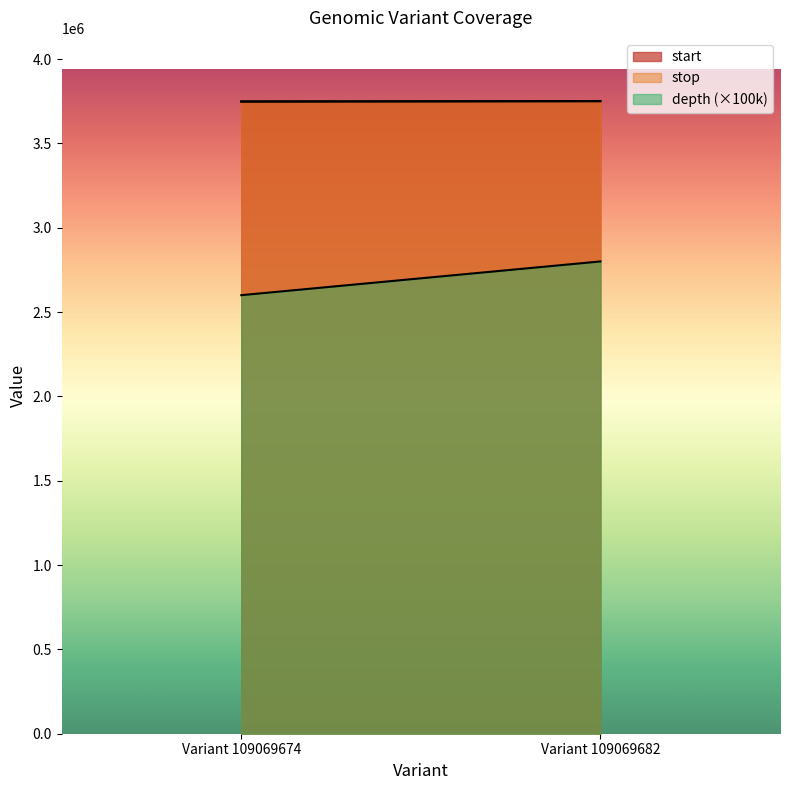

Rank the series at Variant 109069682 from highest to lowest value.

stop, start, depth